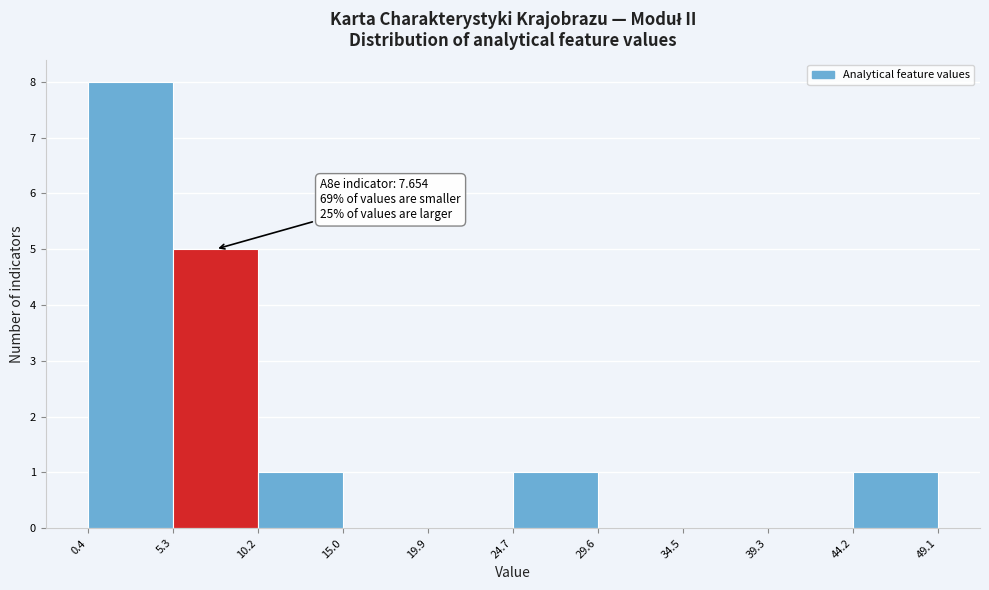

Which range on the x-axis has the tallest bar?

0.4 to 5.3